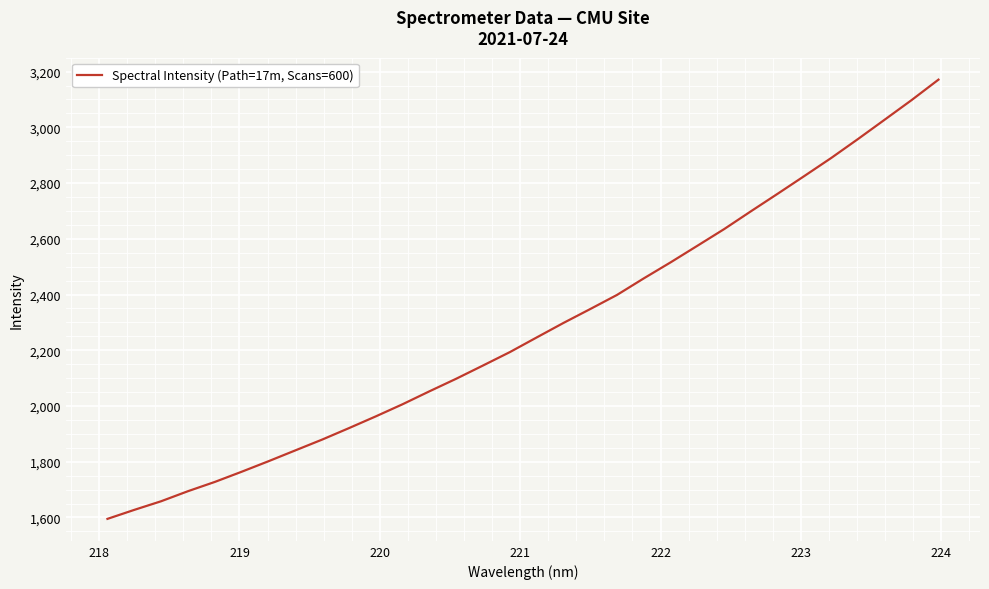

What is the difference between the maximum and minimum values?

1576.4